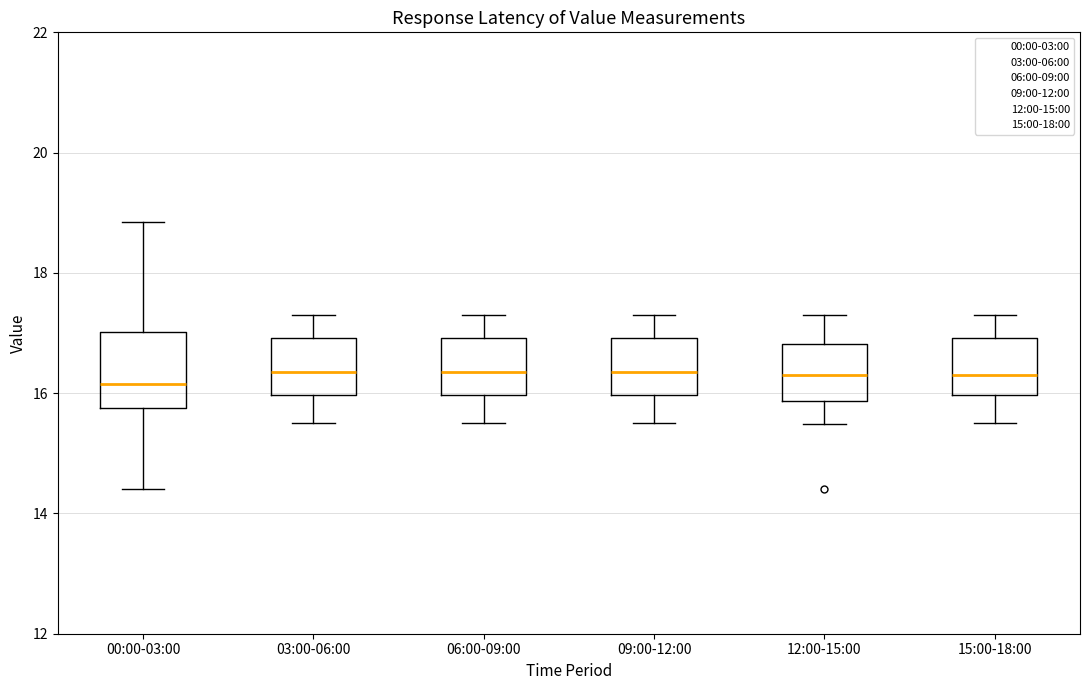

Which box is the tallest, from its lower edge to its upper edge?

00:00-03:00